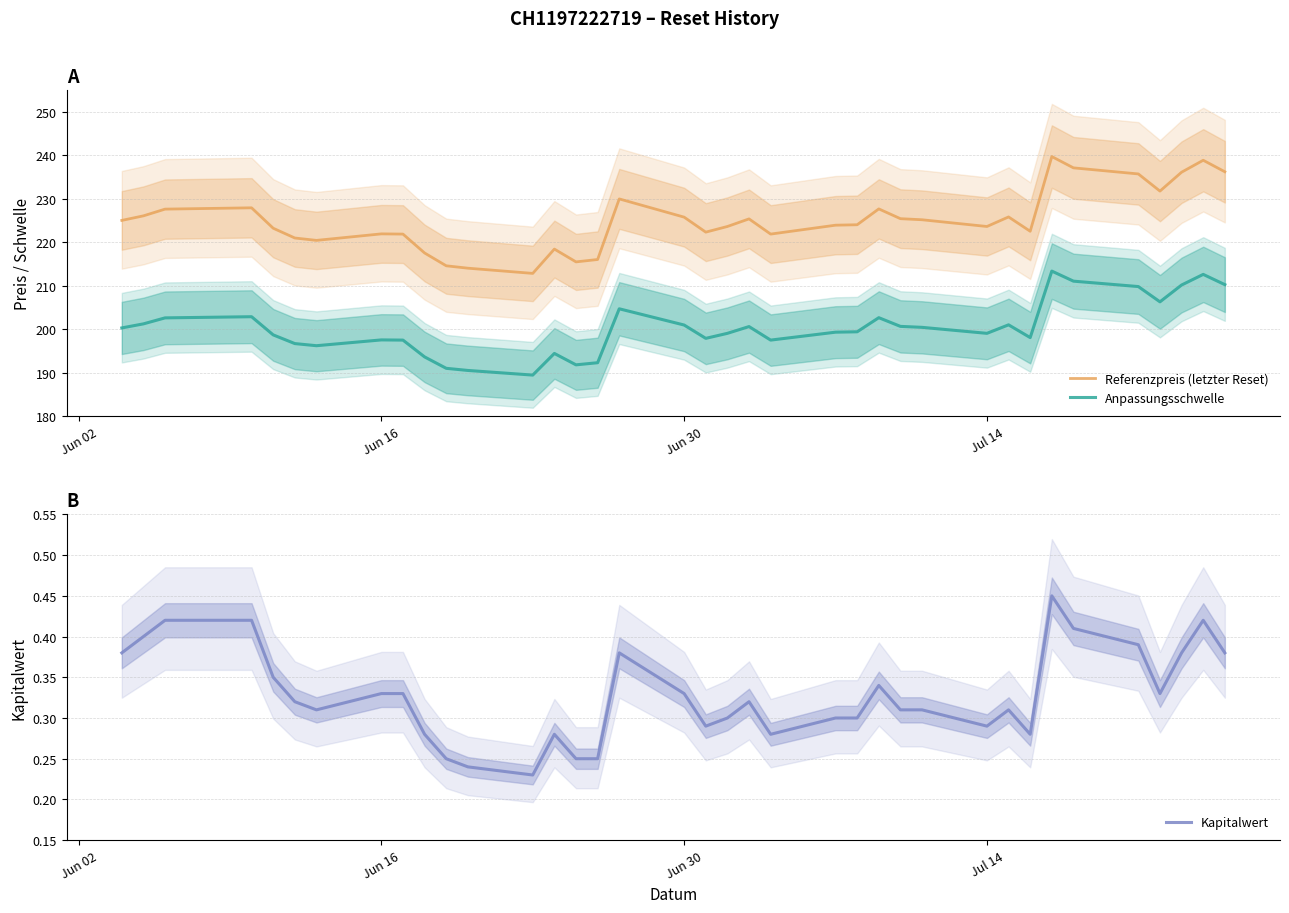

True or false: Anpassungsschwelle and Kapitalwert intersect in this chart.

False